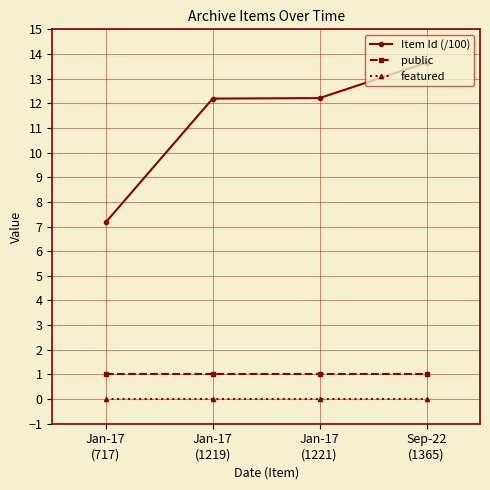

Does the chart display data point markers on the line(s)?

Yes